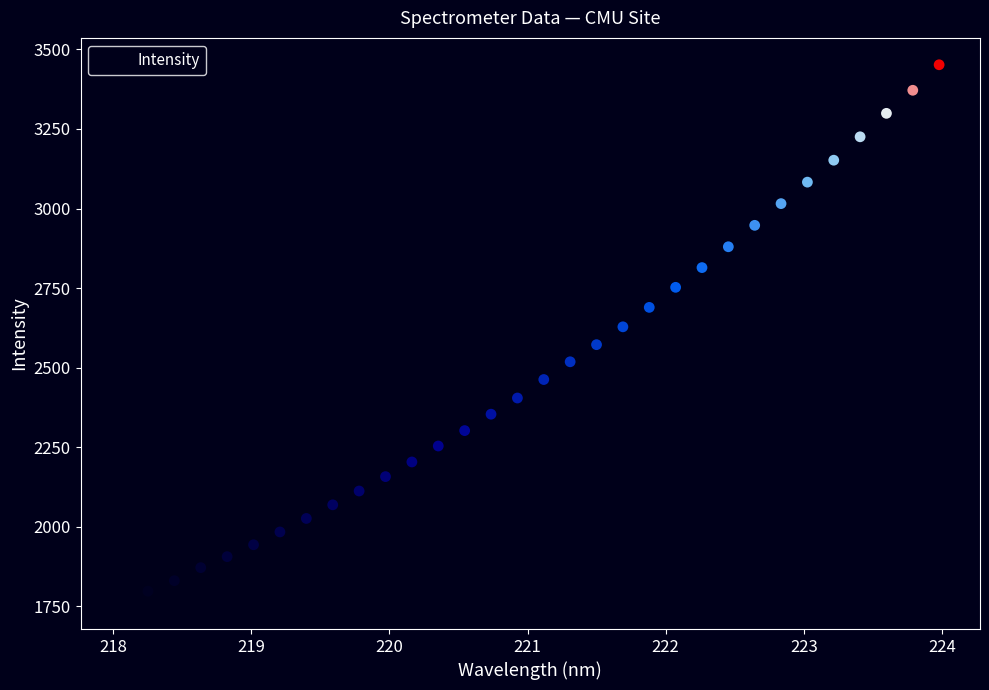

What is the range of Y values (max minus min)?

1689.0